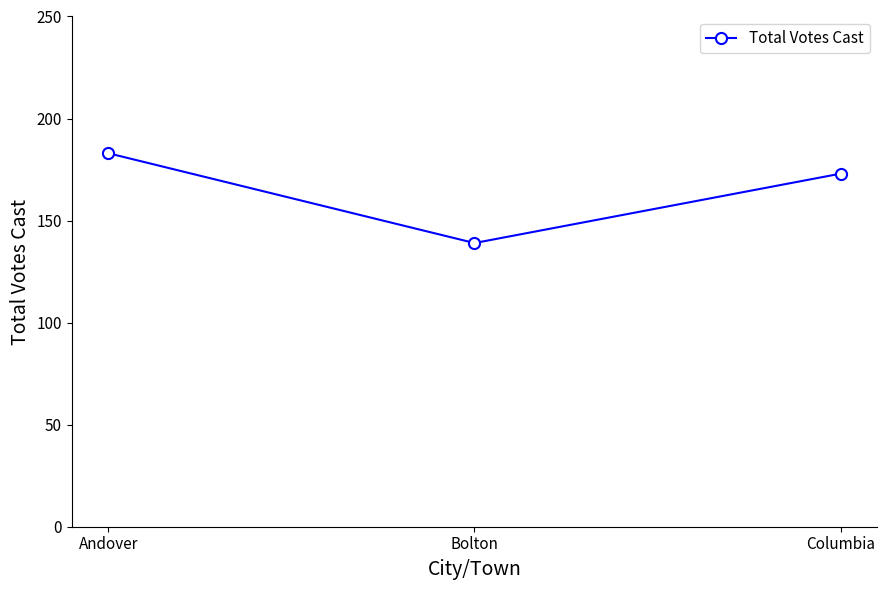

What is the minimum value shown in the chart?

139